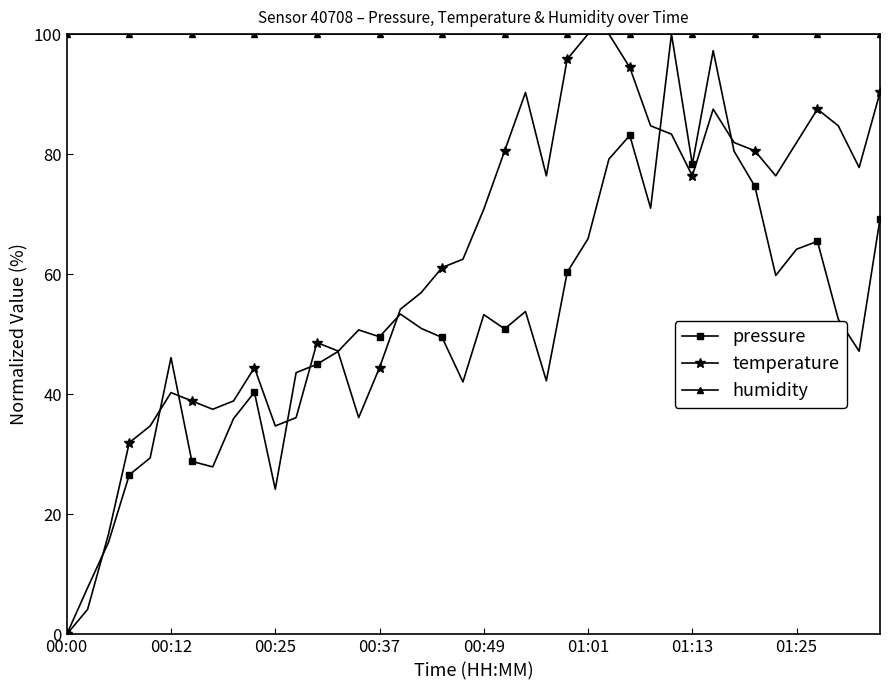

What is the value of the pressure point at the 32nd from the left?

97.2